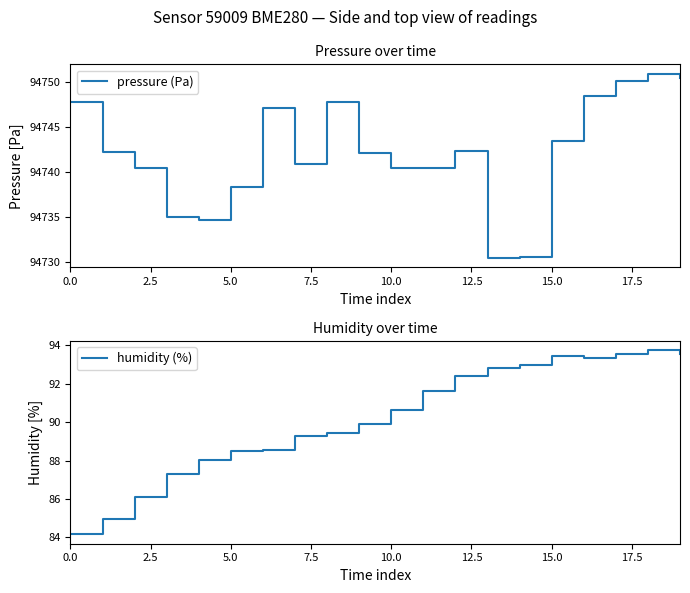

At which label does humidity (%) first exceed 90?

10.0